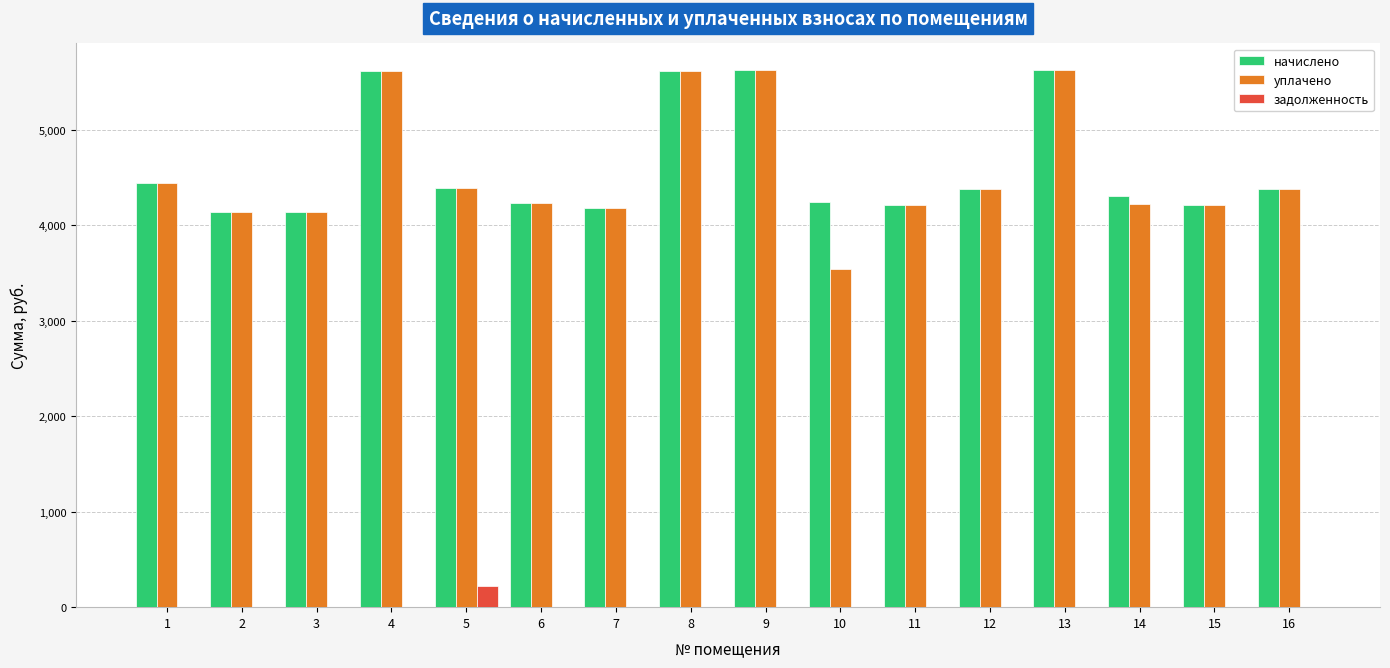

How many data points in уплачено are above 4380?

8